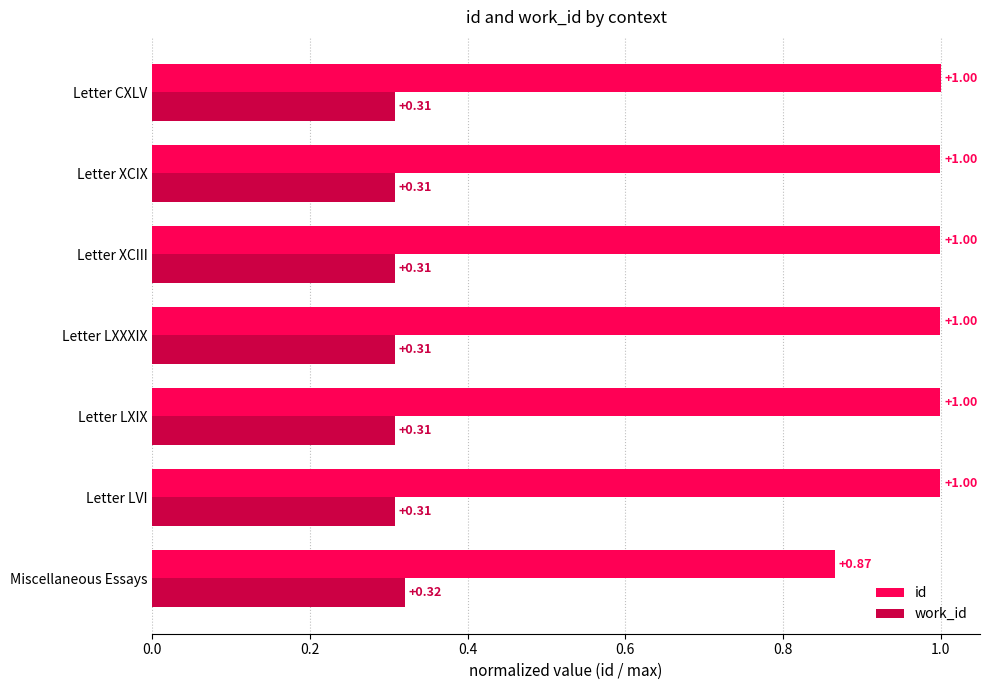

What is the spread (max minus min) of values at Letter LVI?

0.7